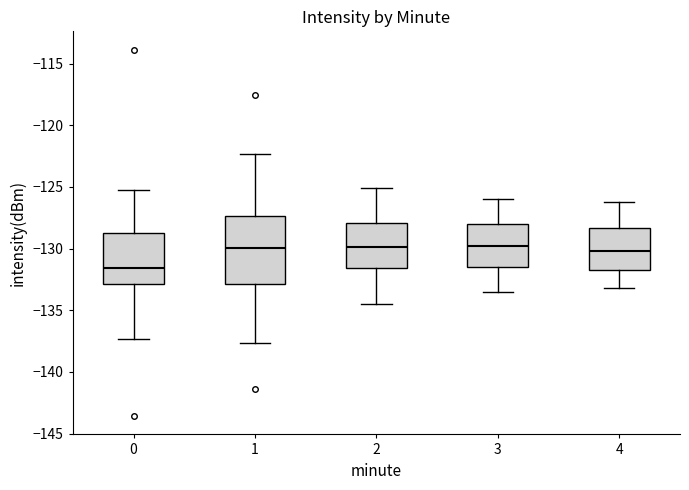

Which box is the tallest, from its lower edge to its upper edge?

1